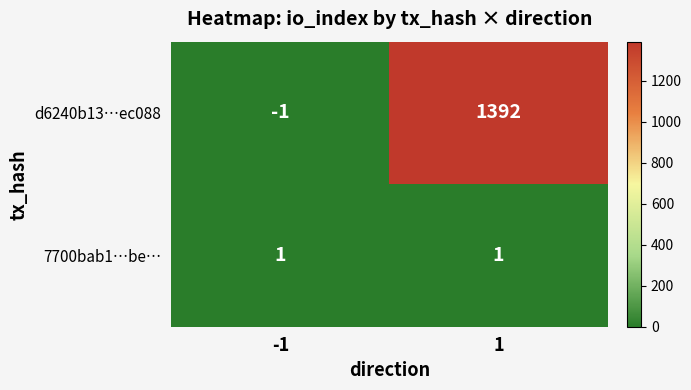

Reading left to right, transcribe all the data shown in this chart.

d6240b13…ec088: -1=-1	1=1392
7700bab1…be…: -1=1	1=1